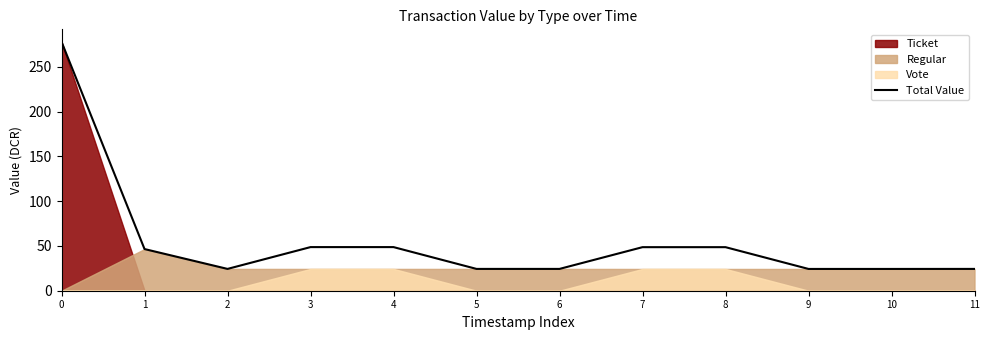

What is the change in value from 4 to 6?

-24.4